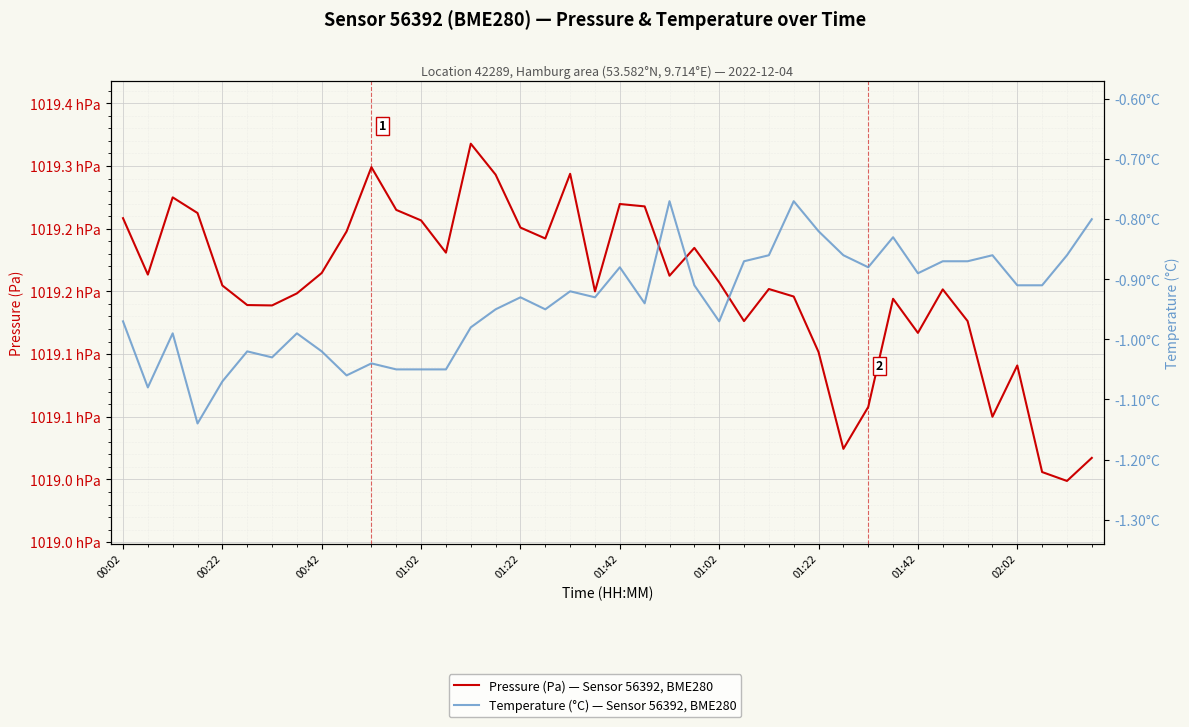

What is the value of the Pressure (Pa) — Sensor 56392, BME280 point at the 13th from the left?

101925.7